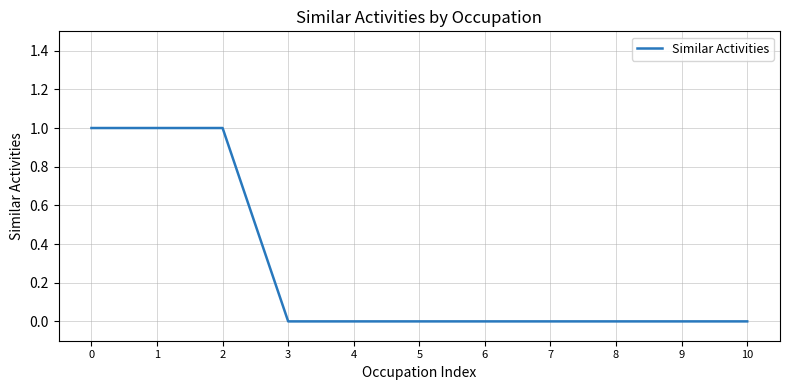

Is it true that the value at 10 is 0?

True